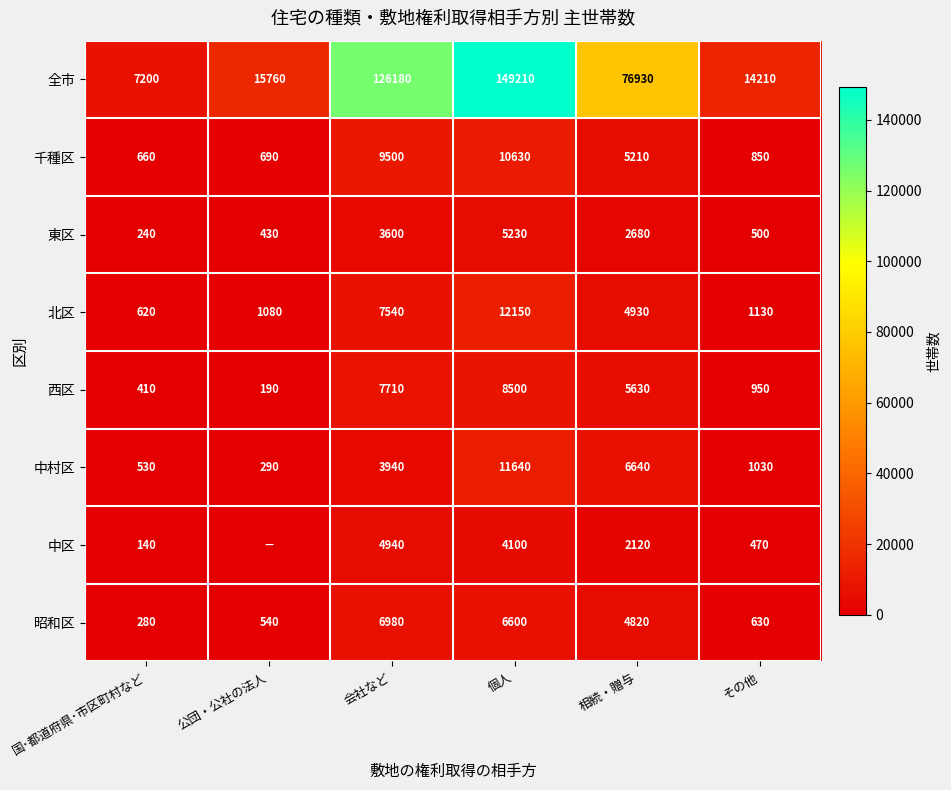

Count the number of data series in this chart.

8